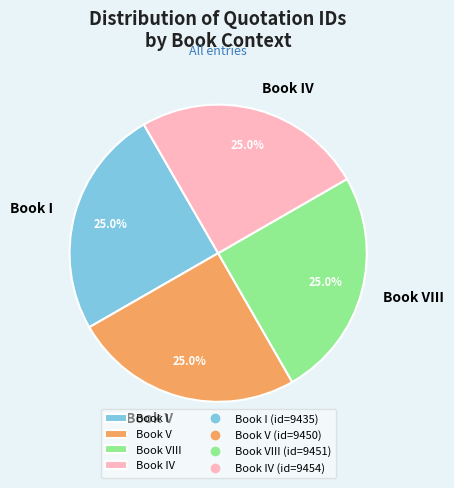

Approximately how many times larger is the value at Book I compared to Book V?

1.0